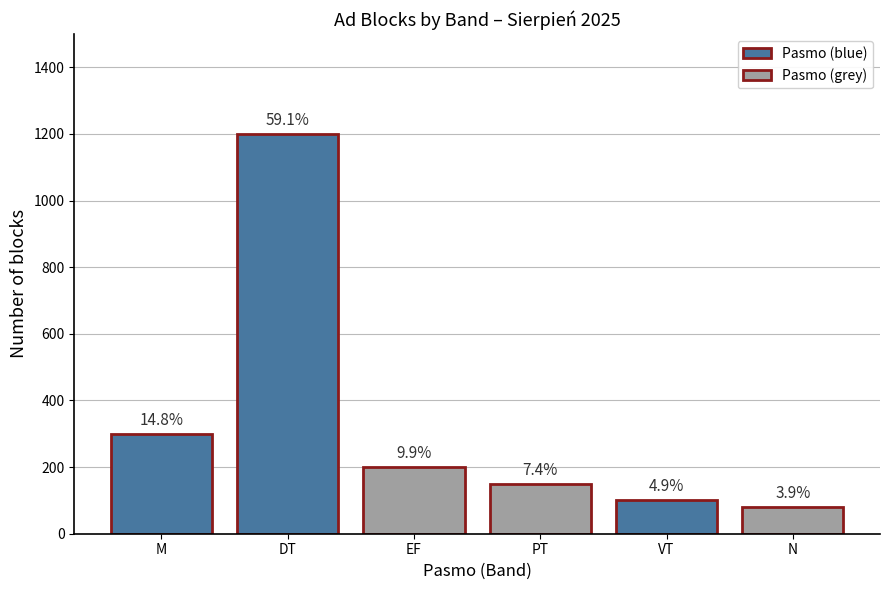

Rank the categories by value from highest to lowest.

DT, M, EF, PT, VT, N